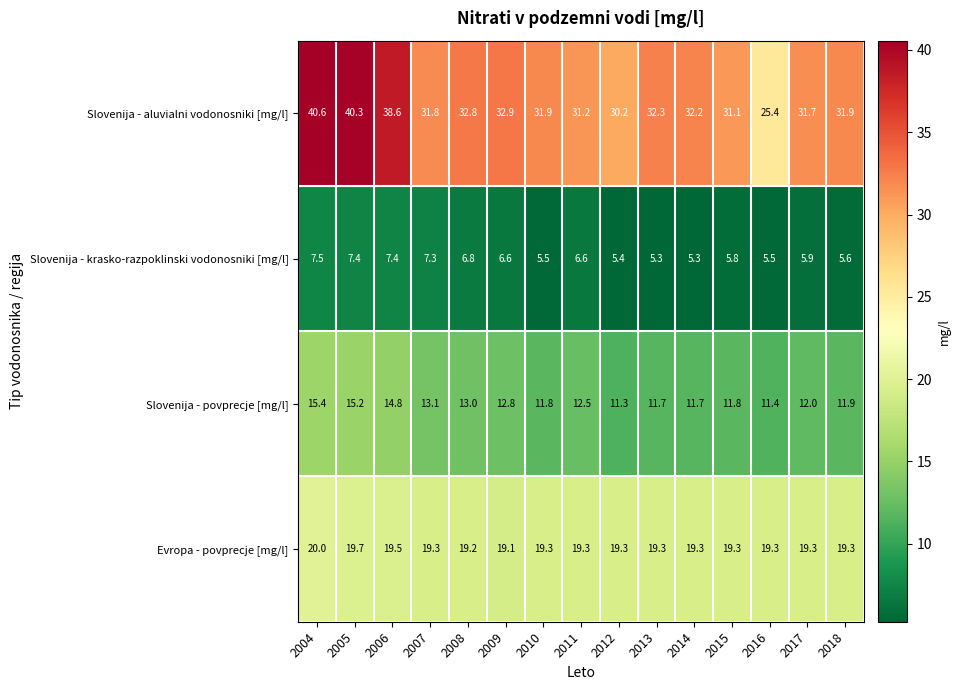

What is the difference between the Slovenija - povprecje [mg/l] values at 2012 and 2006?

3.5